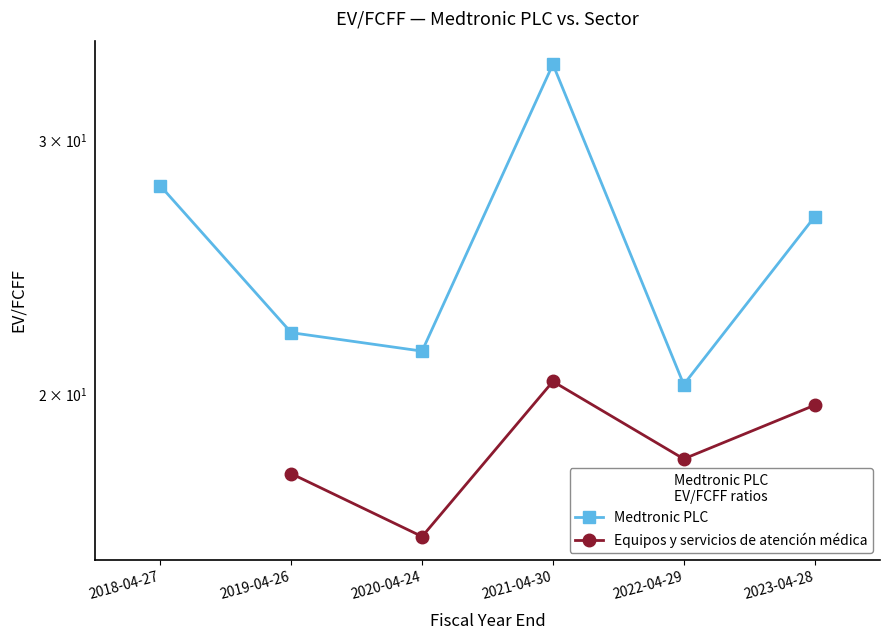

Count the number of values greater than 26.

3